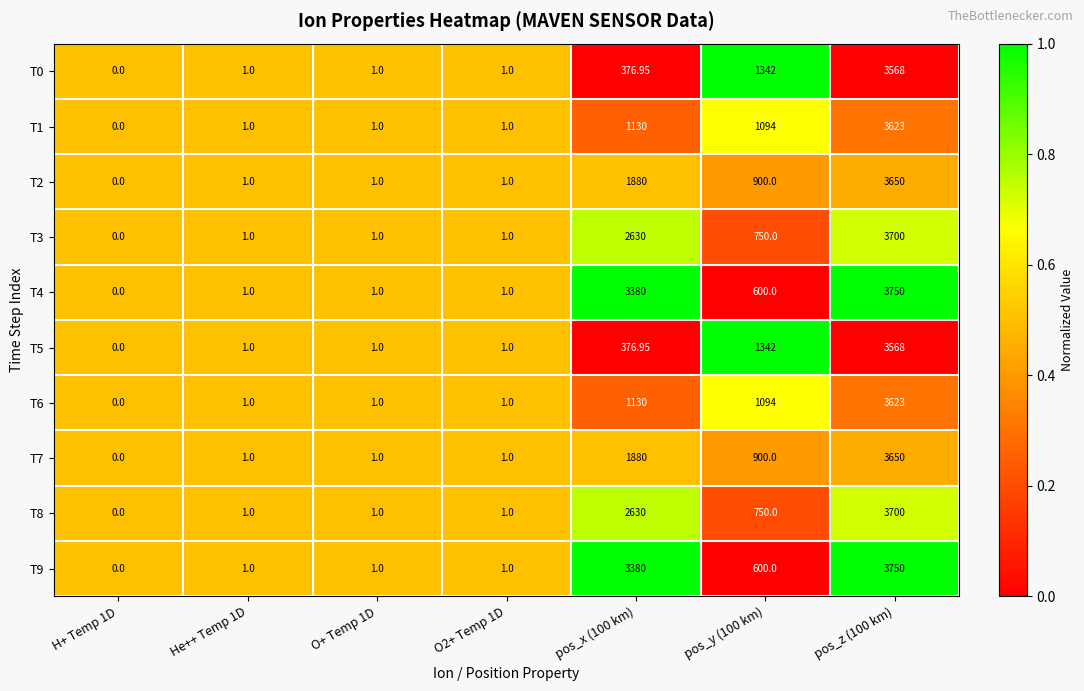

Is the value of T8 at O2+ Temp 1D greater than the value of T5 at pos_z (100 km)?

No